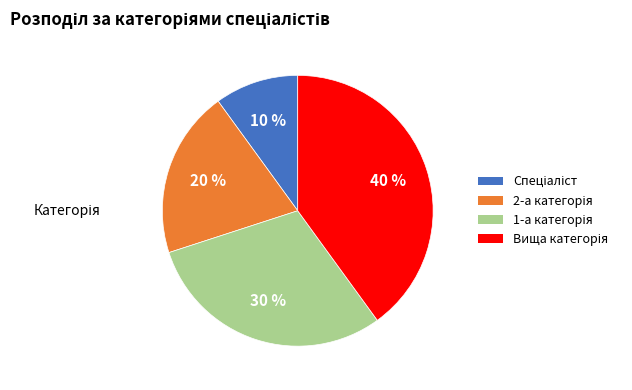

How many segments does this pie chart have?

4